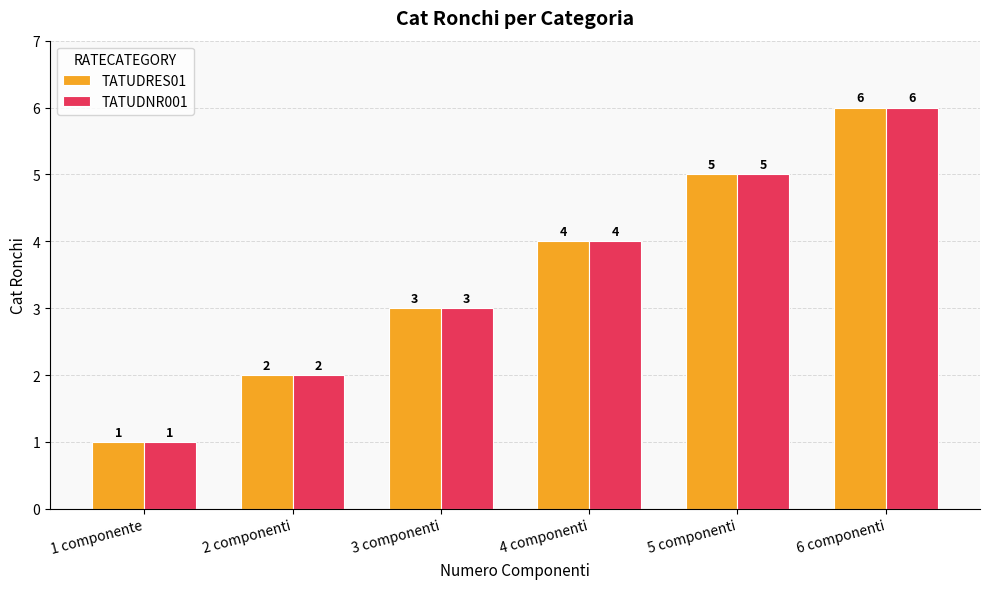

Reading left to right, list all the values displayed in this chart.

TATUDRES01: 1	2	3	4	5	6
TATUDNR001: 1	2	3	4	5	6